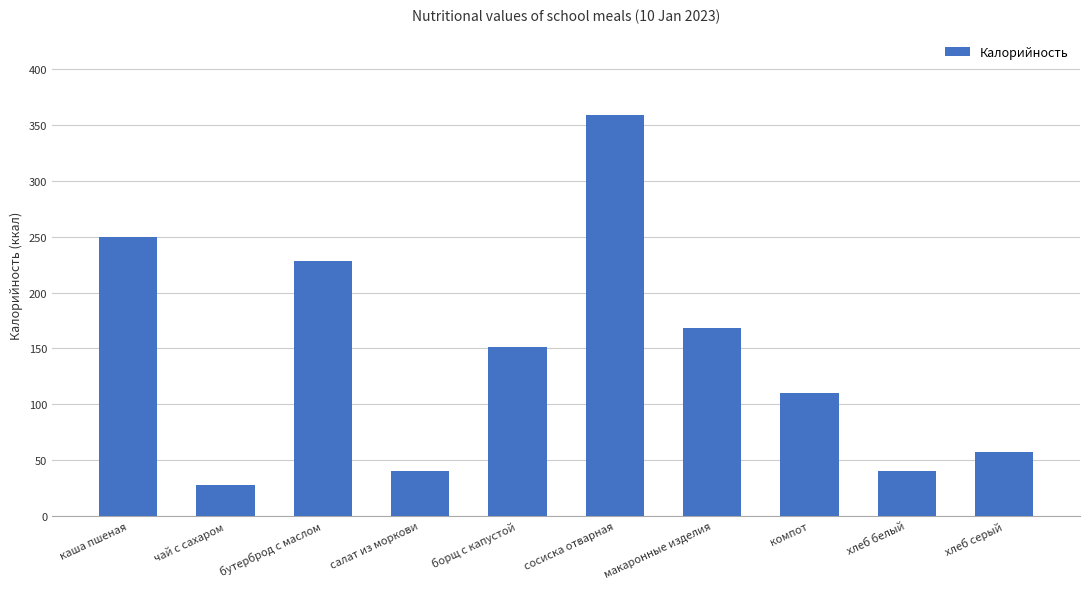

Count the number of data series in this chart.

1